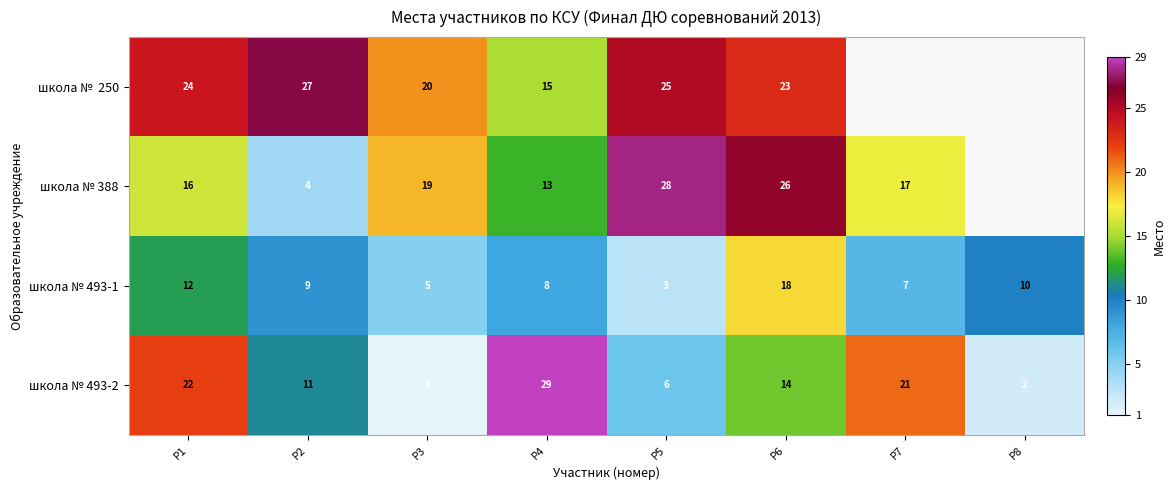

At how many categories does at least one series exceed 4?

8